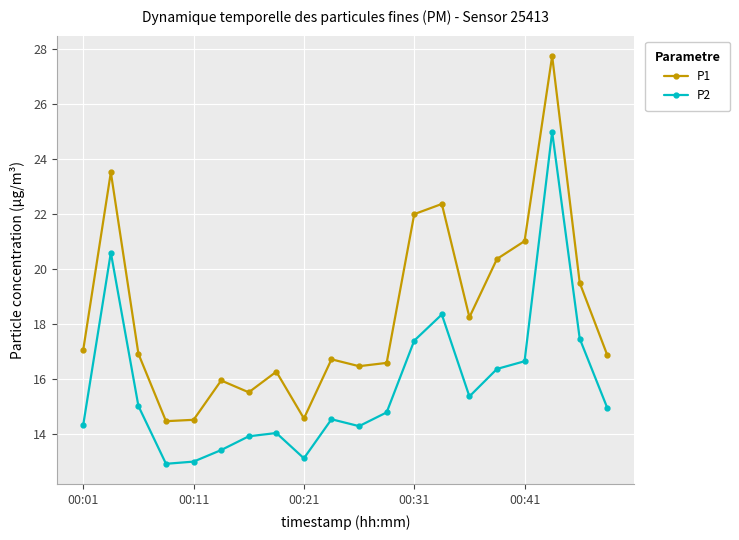

How many lines are shown in the chart?

2